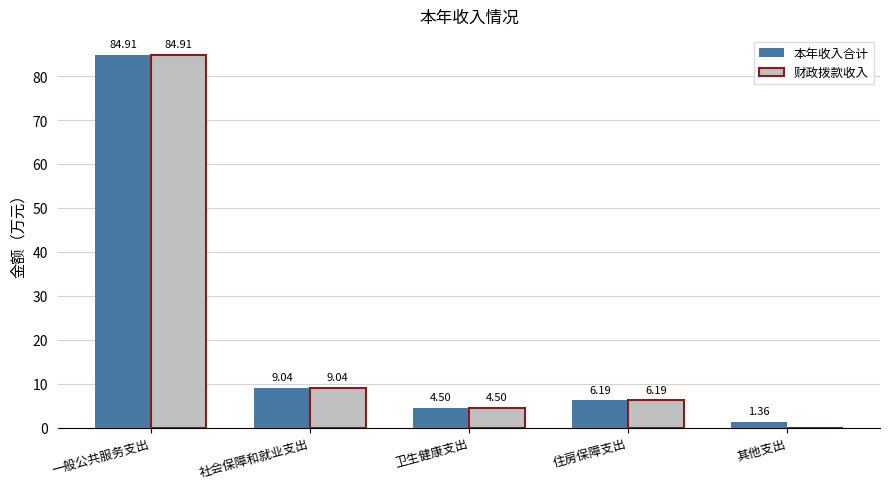

At which label does 财政拨款收入 first exceed 6?

一般公共服务支出